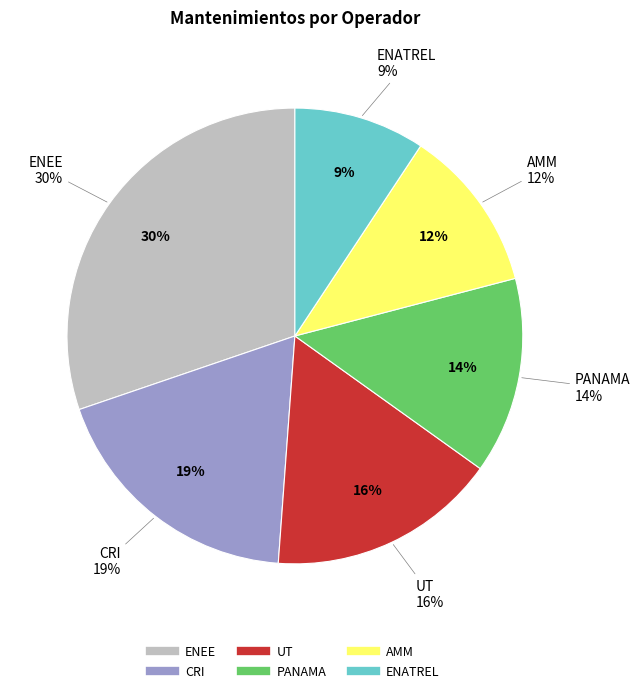

Combined, what portion of the pie is ENATREL and PANAMA?

23.3%